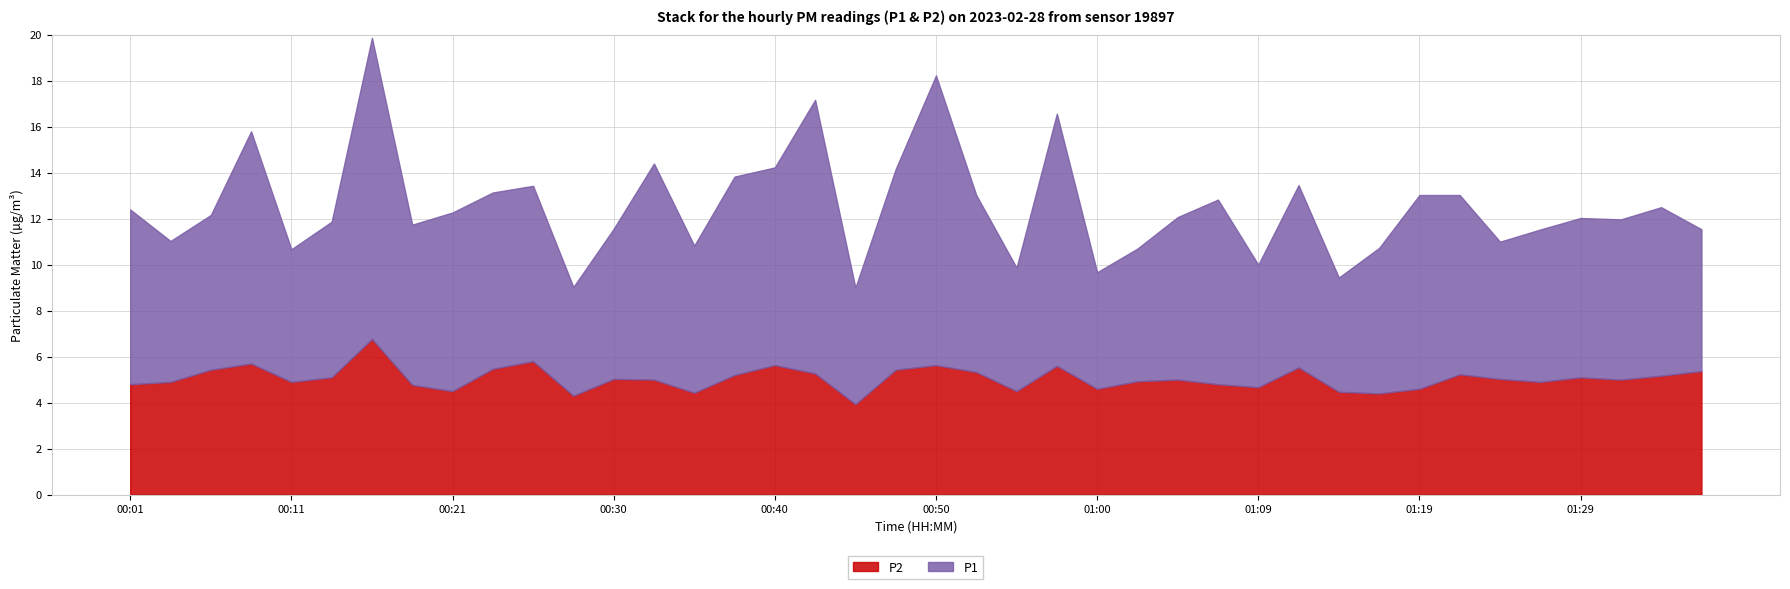

Rank the series by their maximum value, from lowest to highest.

P2, P1